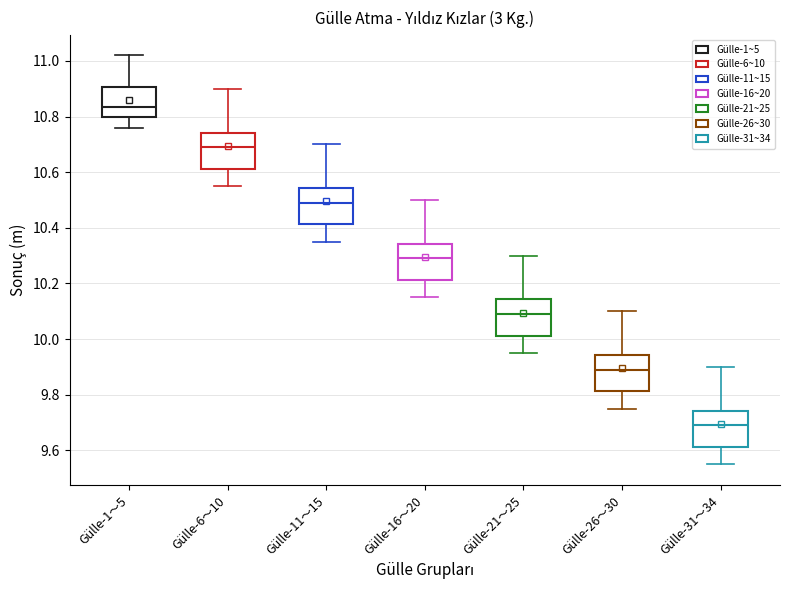

Which box has the highest median line?

Gülle-1～5